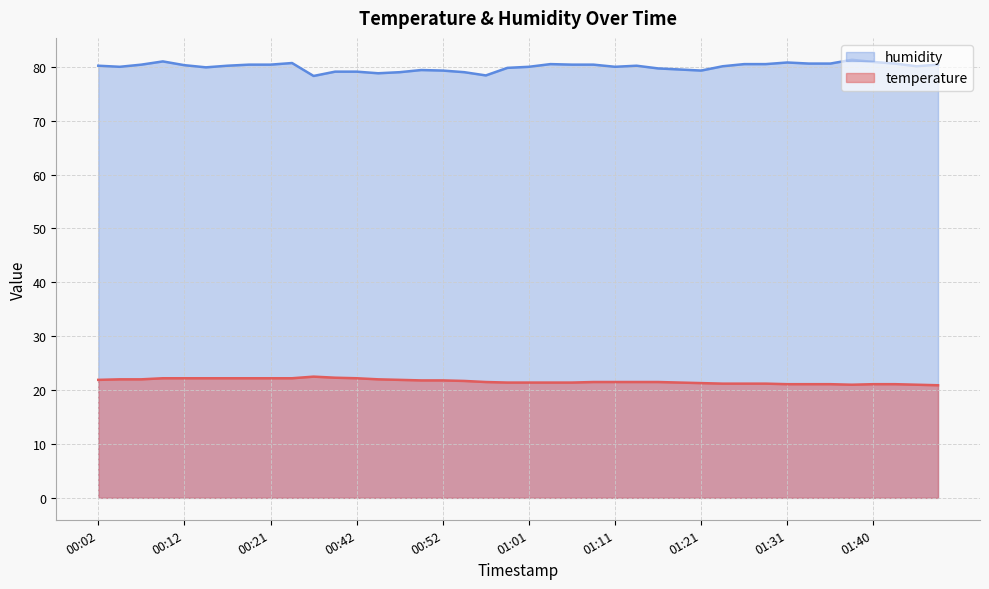

Which has a higher value, 00:17 or 00:21?

00:17